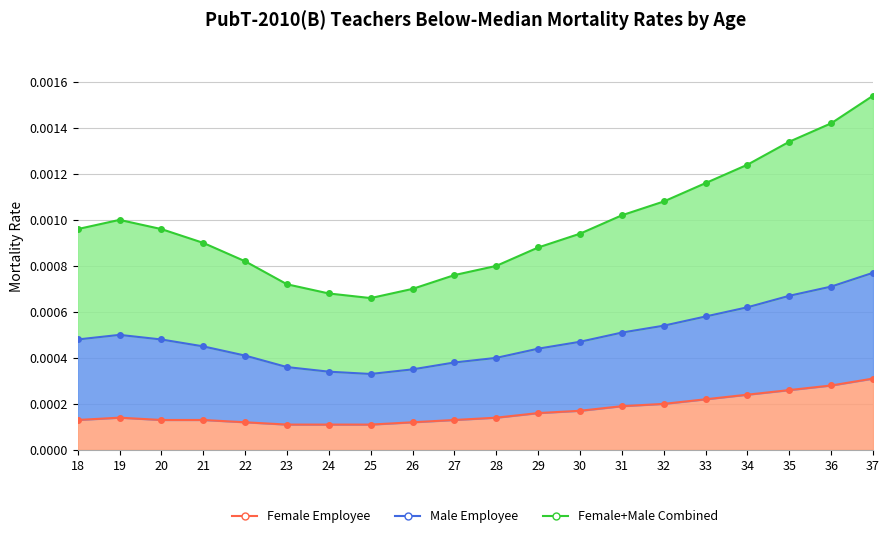

At how many categories does at least one series exceed 0?

20